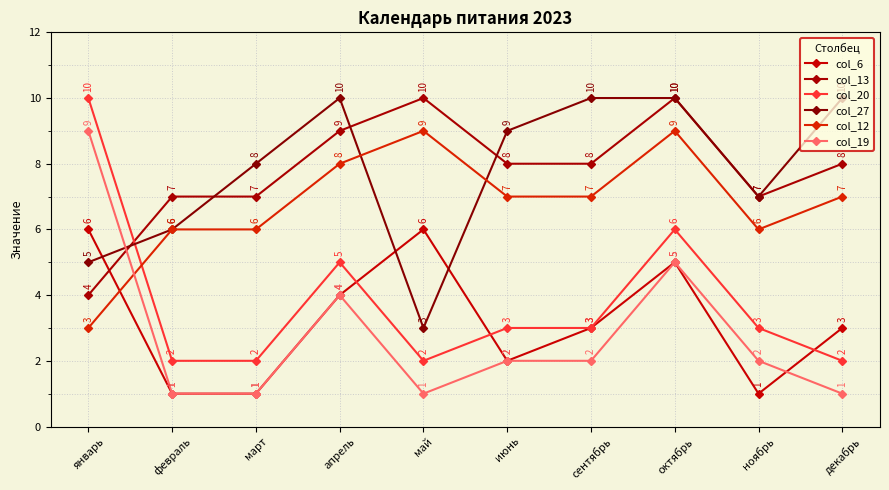

The value of col_27 at февраль is 6. True or false?

True